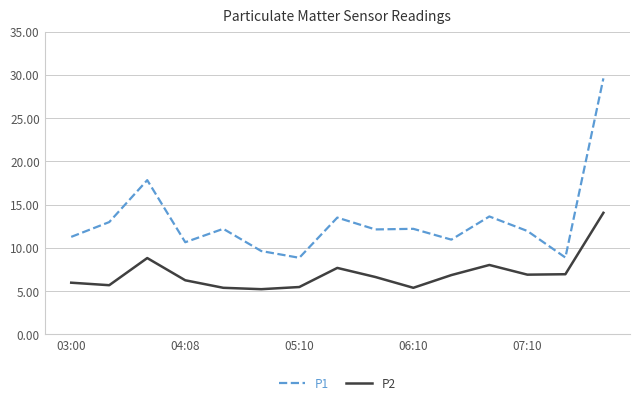

List the series in order of their peak value, lowest first.

P2, P1